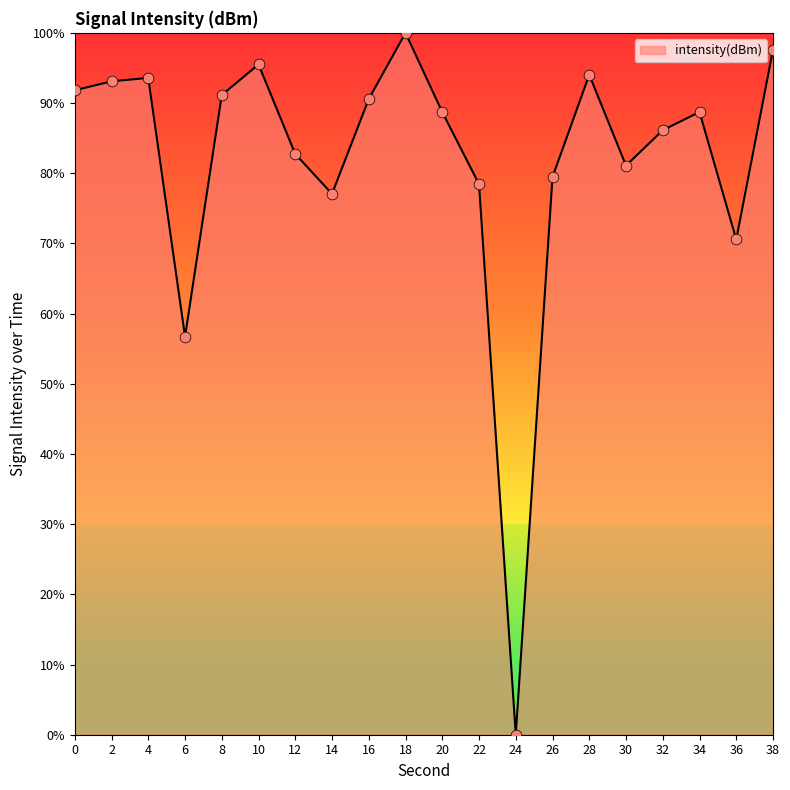

Which has a higher value, 28 or 30?

28